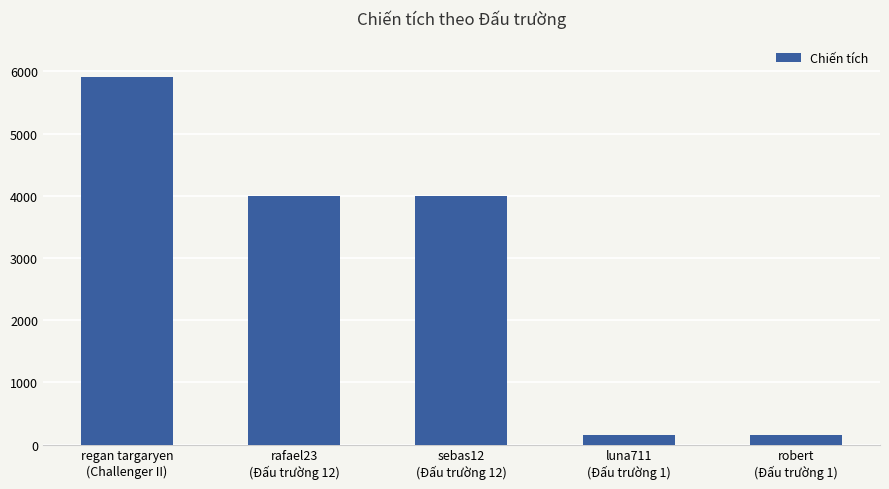

What is the sum of the values at luna711
(Đấu trường 1) and robert
(Đấu trường 1)?

305